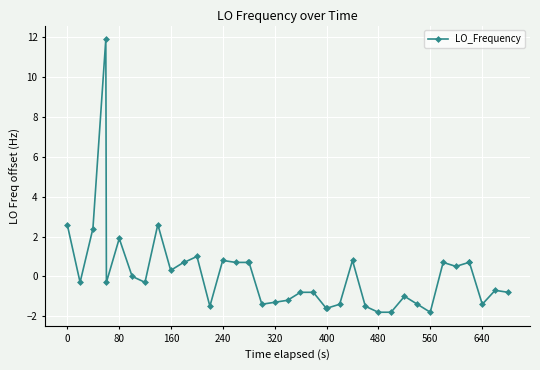

What is the difference between the maximum and minimum values?

13.7